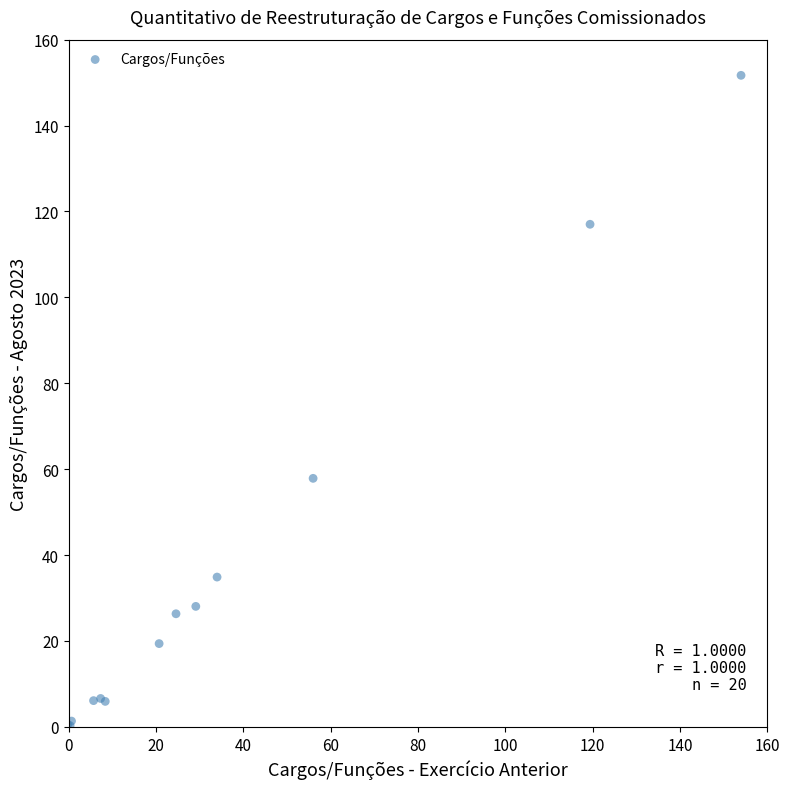

What Y value in the scatter plot is closest to 75?

57.9